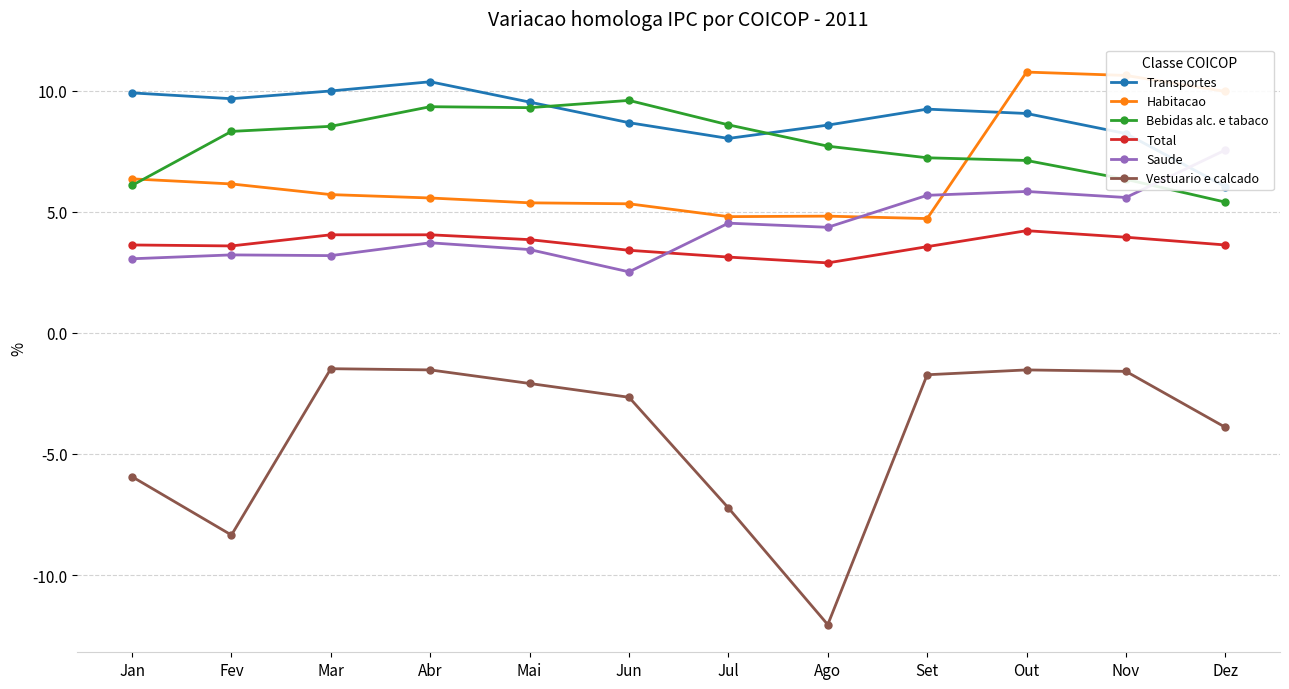

What is the value of the Total point at the 6th from the left?

3.4